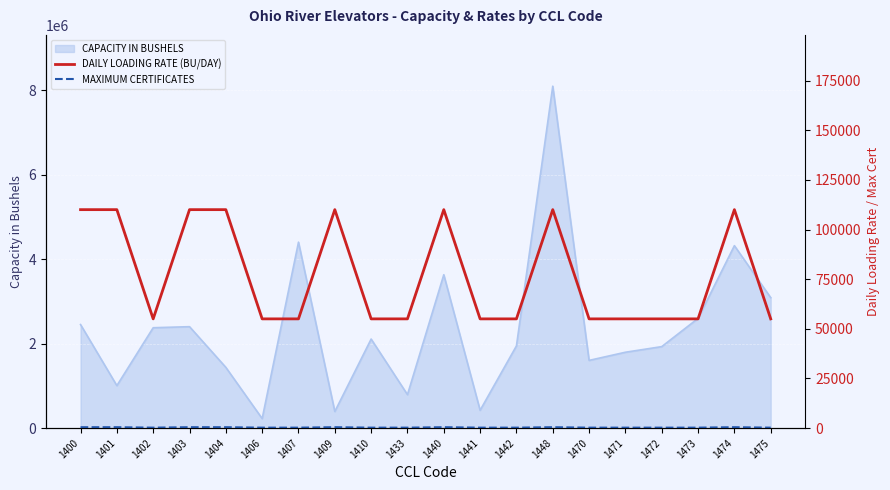

Where is the first local maximum for MAXIMUM CERTIFICATES?

1409